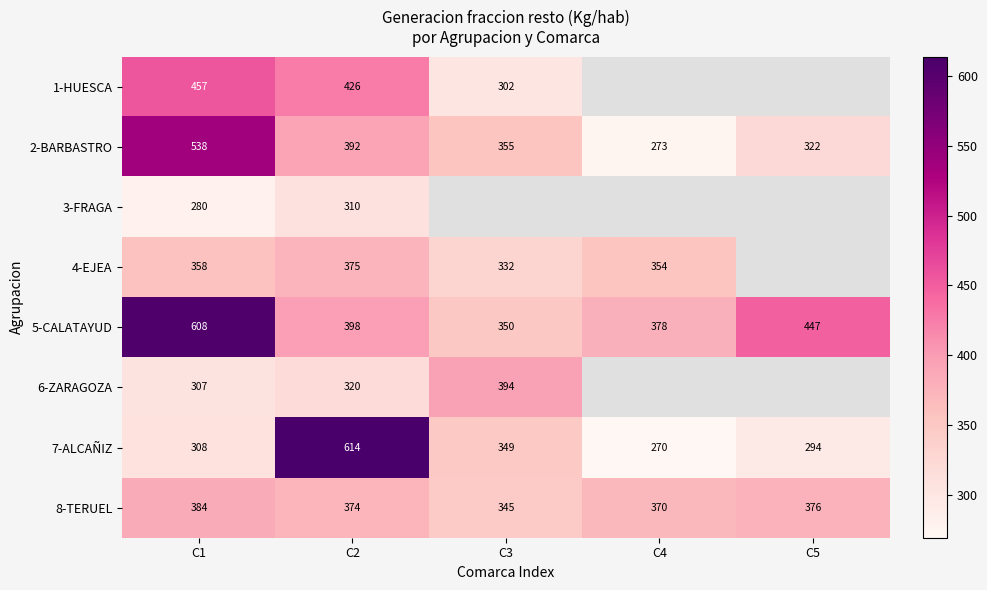

What is the difference between the 1-HUESCA values at C2 and C1?

31